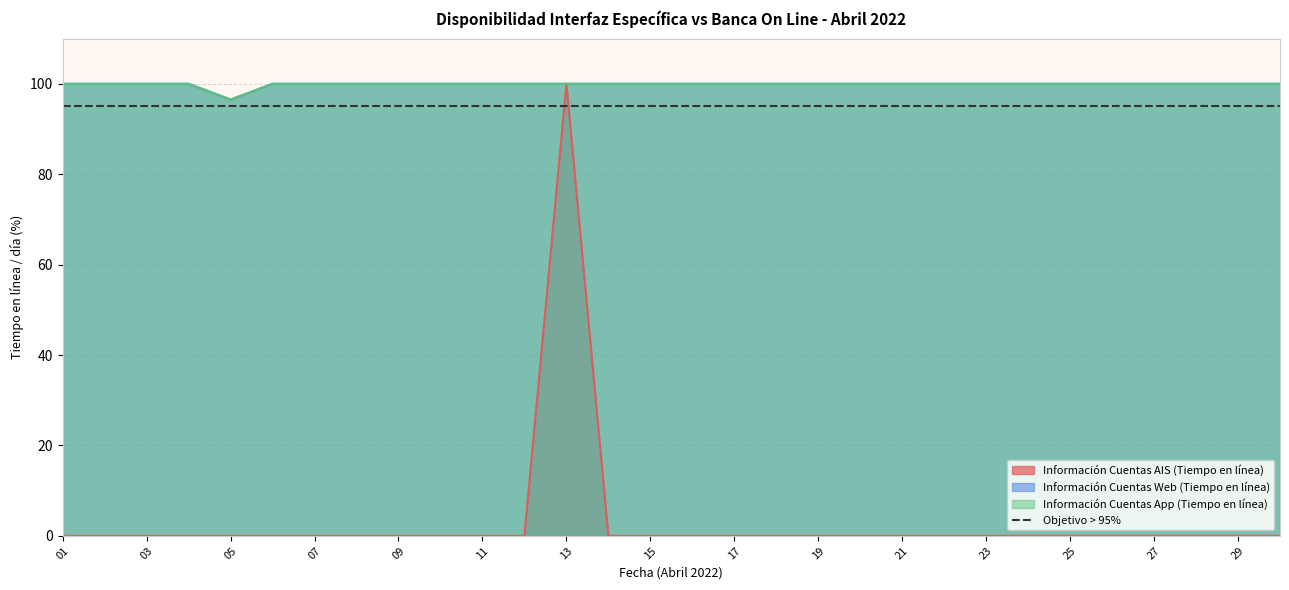

Reading left to right, extract all data points from this chart.

Información Cuentas AIS (Tiempo en línea): 01=0.0	02=0.0	03=0.0	04=0.0	05=0.0	06=0.0	07=0.0	08=0.0	09=0.0	10=0.0	11=0.0	12=0.0	13=100.0	14=0.0	15=0.0	16=0.0	17=0.0	18=0.0	19=0.0	20=0.0	21=0.0	22=0.0	23=0.0	24=0.0	25=0.0	26=0.0	27=0.0	28=0.0	29=0.0	30=0.0
Información Cuentas Web (Tiempo en línea): 01=100.0	02=100.0	03=100.0	04=100.0	05=96.5	06=100.0	07=100.0	08=100.0	09=100.0	10=100.0	11=100.0	12=100.0	13=100.0	14=100.0	15=100.0	16=100.0	17=100.0	18=100.0	19=100.0	20=100.0	21=100.0	22=100.0	23=100.0	24=100.0	25=100.0	26=100.0	27=100.0	28=100.0	29=100.0	30=100.0
Información Cuentas App (Tiempo en línea): 01=100.0	02=100.0	03=100.0	04=100.0	05=96.5	06=100.0	07=100.0	08=100.0	09=100.0	10=100.0	11=100.0	12=100.0	13=100.0	14=100.0	15=100.0	16=100.0	17=100.0	18=100.0	19=100.0	20=100.0	21=100.0	22=100.0	23=100.0	24=100.0	25=100.0	26=100.0	27=100.0	28=100.0	29=100.0	30=100.0